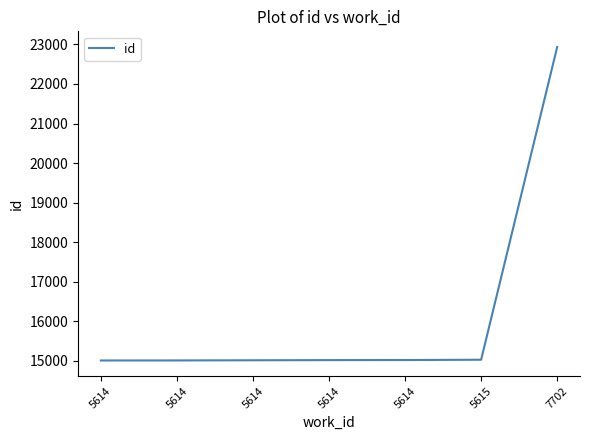

Count the number of data series in this chart.

1